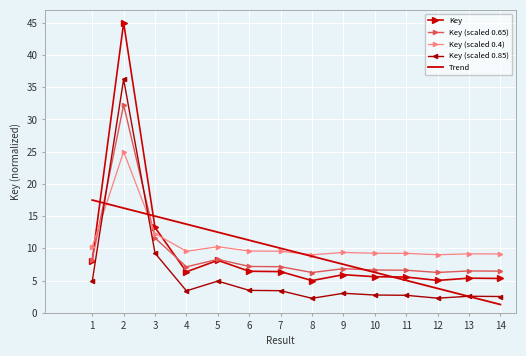

Where does the Key (scaled 0.85) series first go above 3?

1